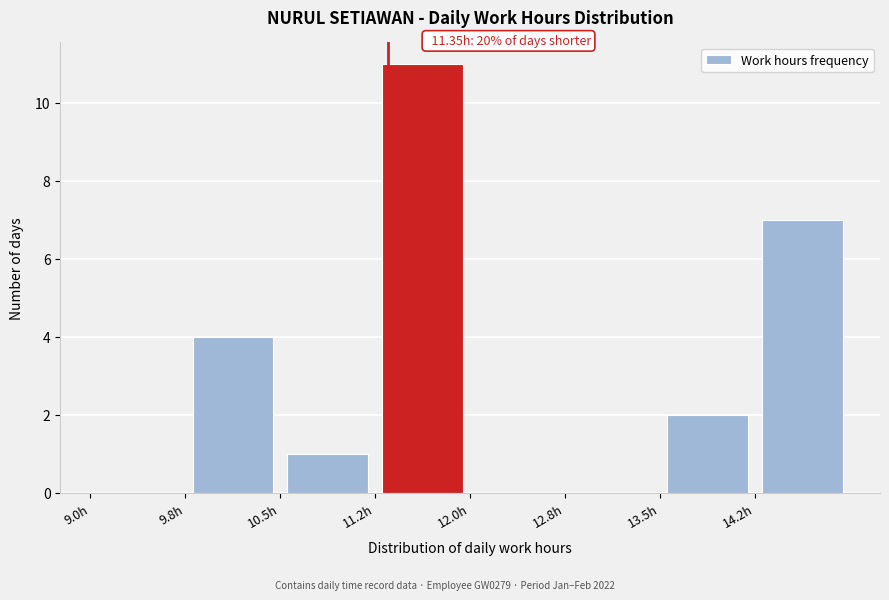

Which range on the x-axis has the tallest bar?

11.25 to 12.00